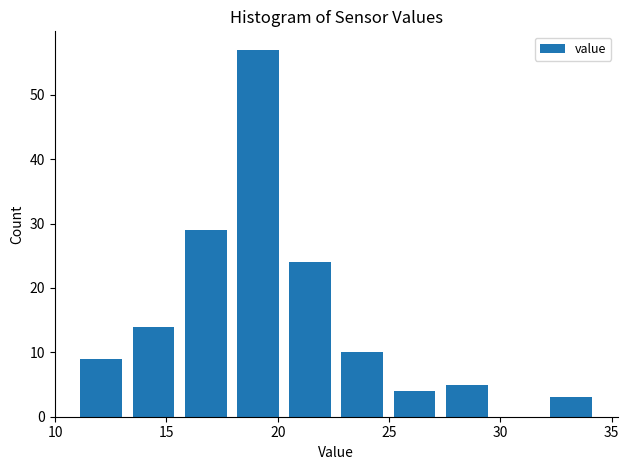

Reading left to right, list every bar in this chart as the range it spans on the x-axis followed by its height. Neither the bar edges nor the heights are printed on the chart, so give them approximately, as read against the axes.

11.0 to 13.0: 9
13.0 to 15.5: 14
15.5 to 18.0: 29
18.0 to 20.5: 57
20.5 to 22.5: 24
22.5 to 25.0: 10
25.0 to 27.5: 4
27.5 to 29.5: 5
29.5 to 32.0: 0
32.0 to 34.5: 3